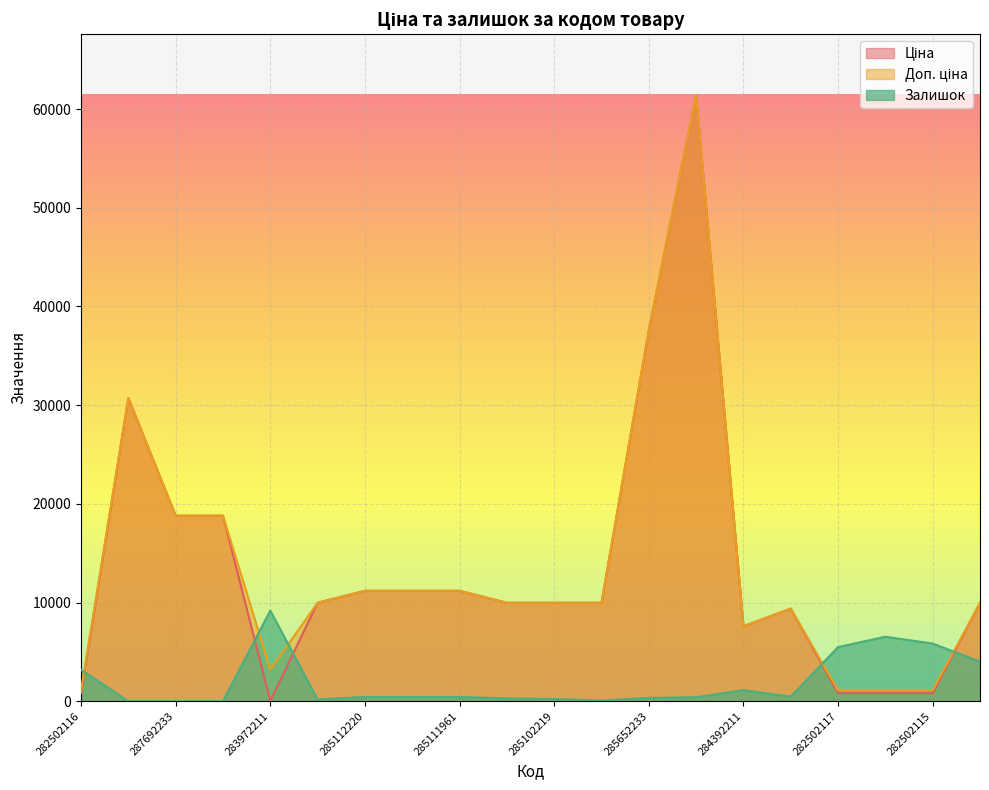

What position from the right is 282502115?

2